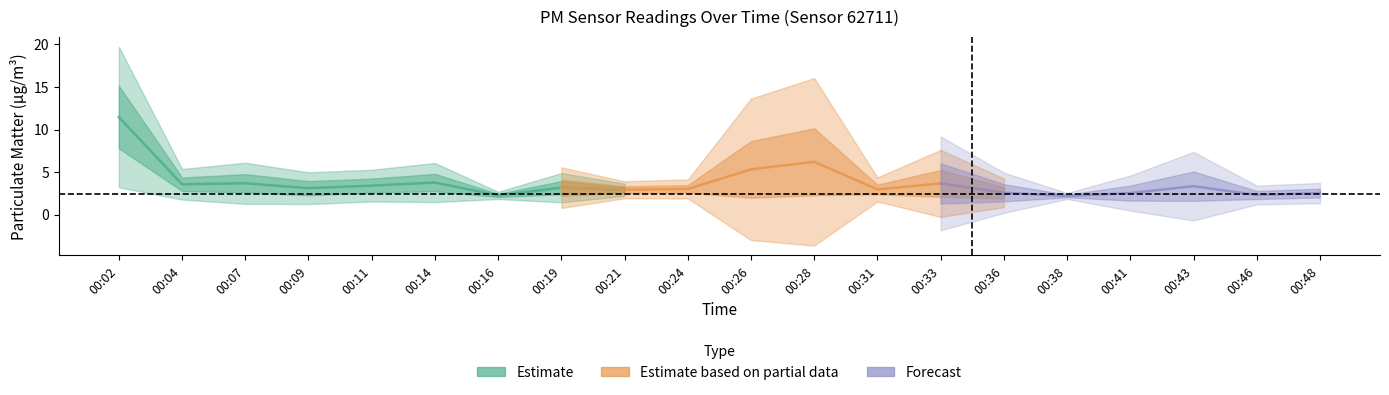

True or false: P1 has more than 2 interior local peaks.

True